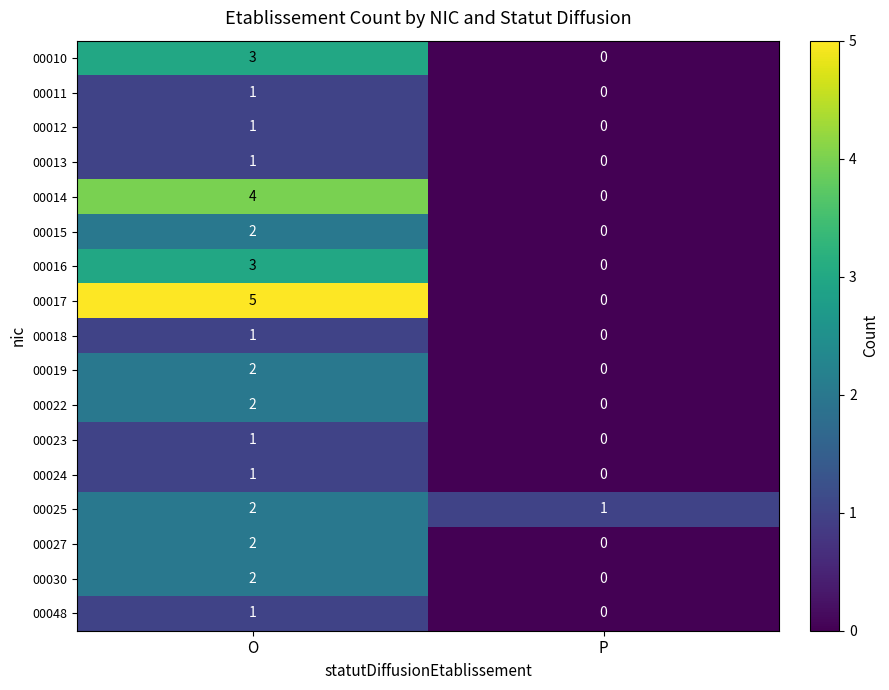

What is the maximum value shown in the chart?

5